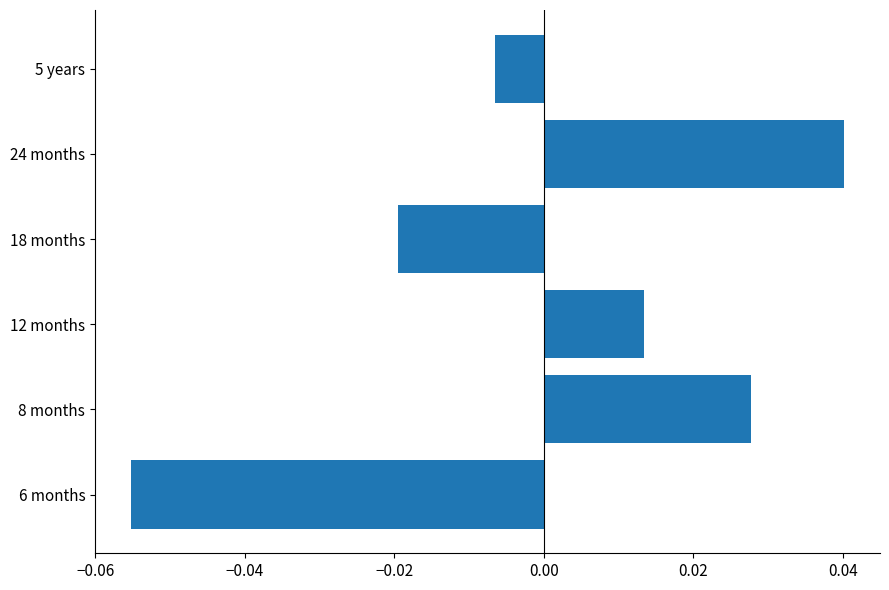

Rank the categories by value from lowest to highest.

6 months, 18 months, 5 years, 12 months, 8 months, 24 months